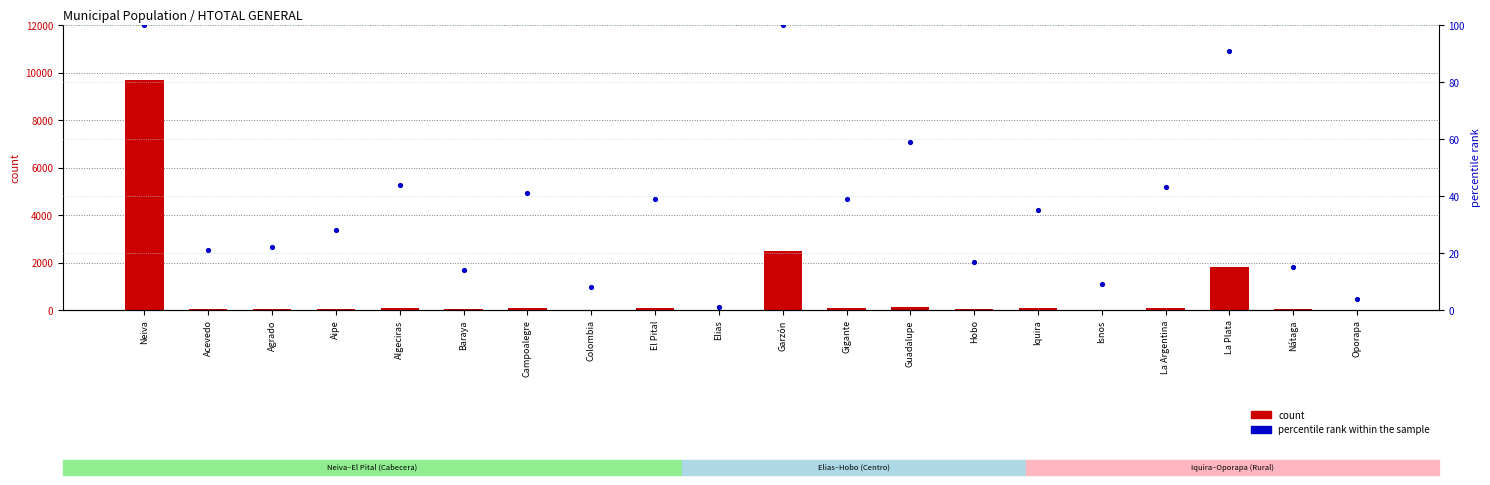

What is the total value across all series at Campoalegre?

122.0